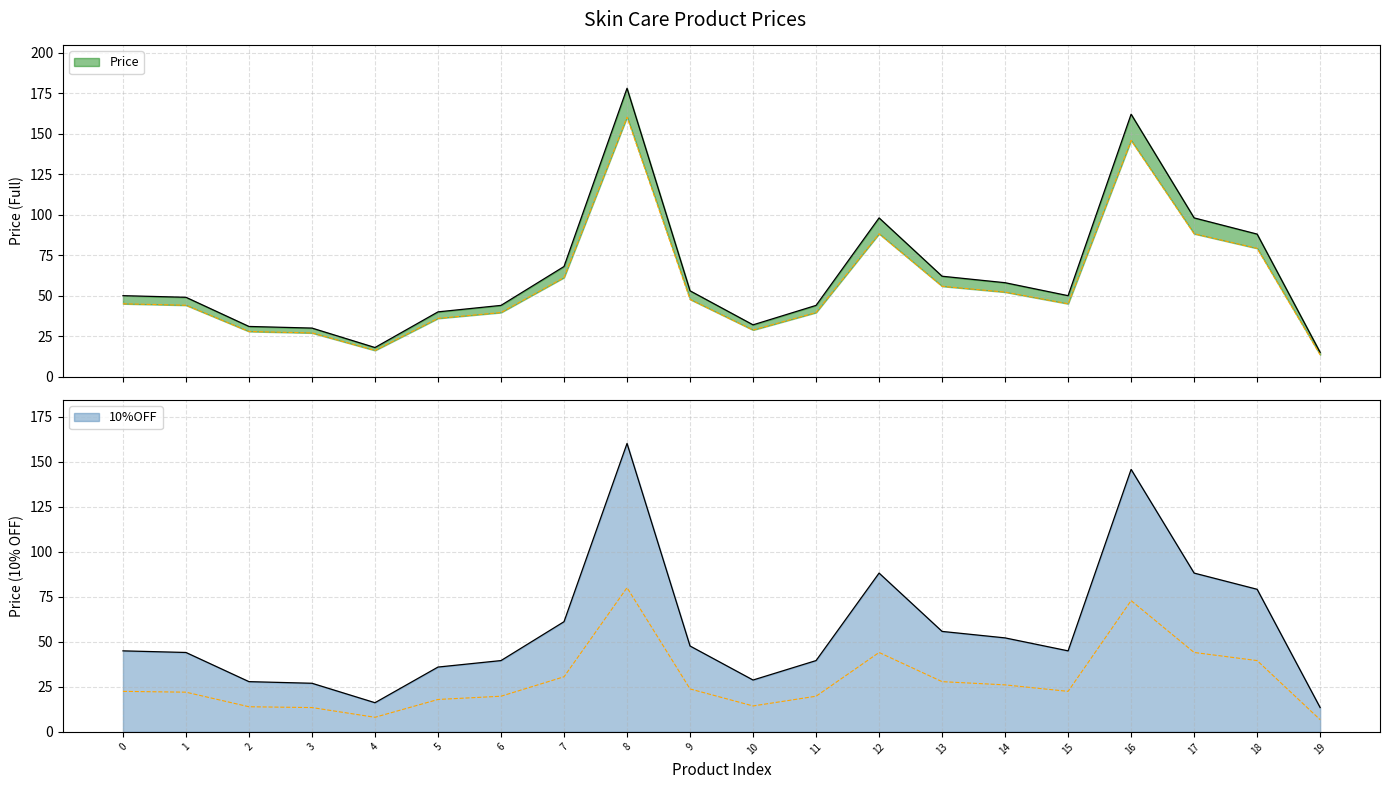

What position from the right is 3?

17